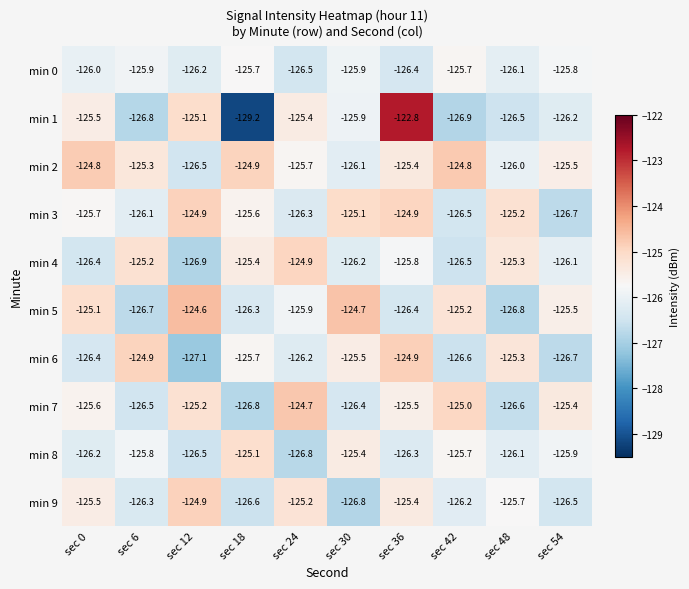

What is the difference between the maximum and second lowest values in the min 5 series?

2.1